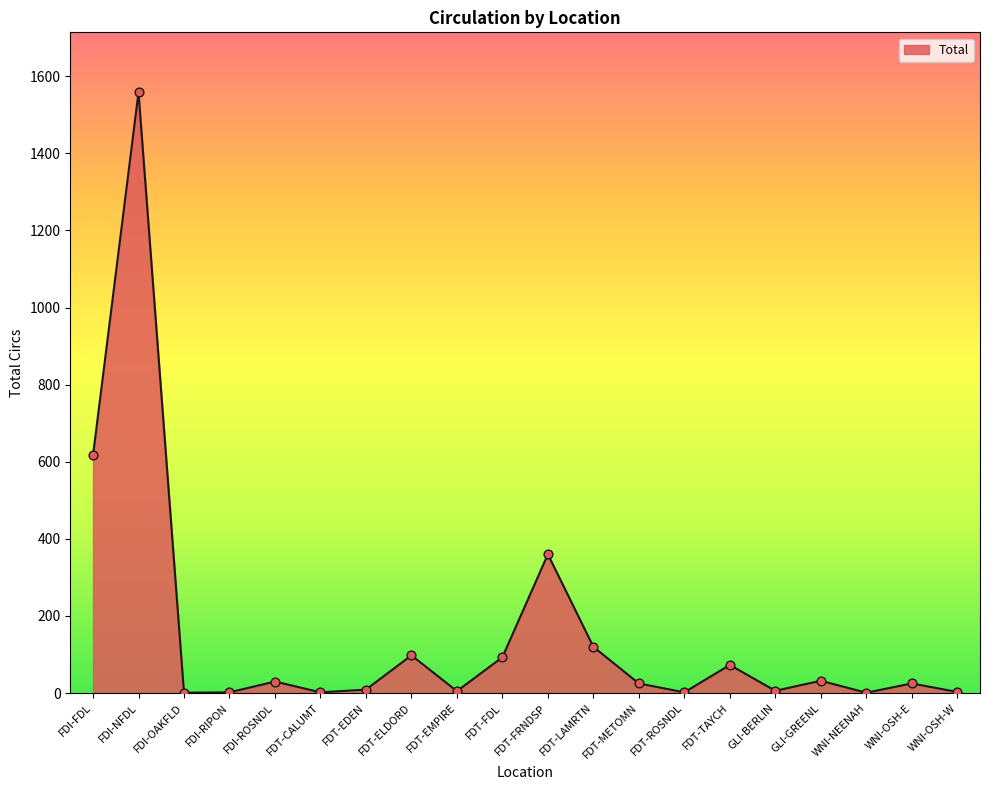

What is the ratio of the value at FDT-ELDORD to the value at FDT-ROSNDL?

49.0